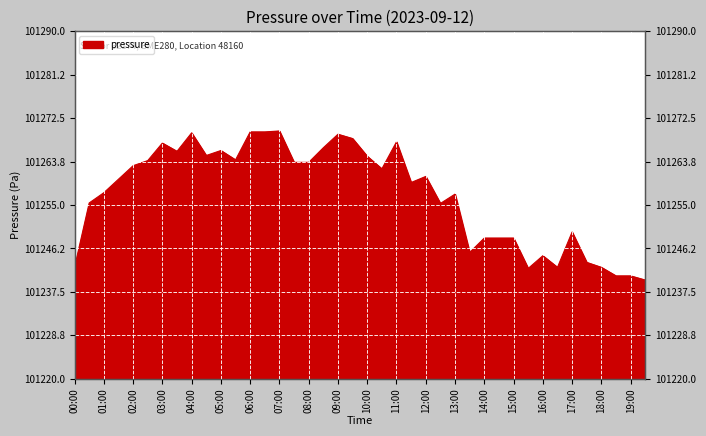

List the labels in order of value, smallest first.

19:30, 18:30, 19:00, 15:30, 16:30, 18:00, 00:00, 17:30, 16:00, 13:30, 14:00, 14:30, 15:00, 17:00, 12:30, 00:30, 13:00, 01:00, 11:30, 01:30, 12:00, 10:30, 02:00, 07:30, 08:00, 02:30, 05:30, 10:00, 04:30, 03:30, 05:00, 08:30, 03:00, 11:00, 09:30, 09:00, 04:00, 06:00, 06:30, 07:00